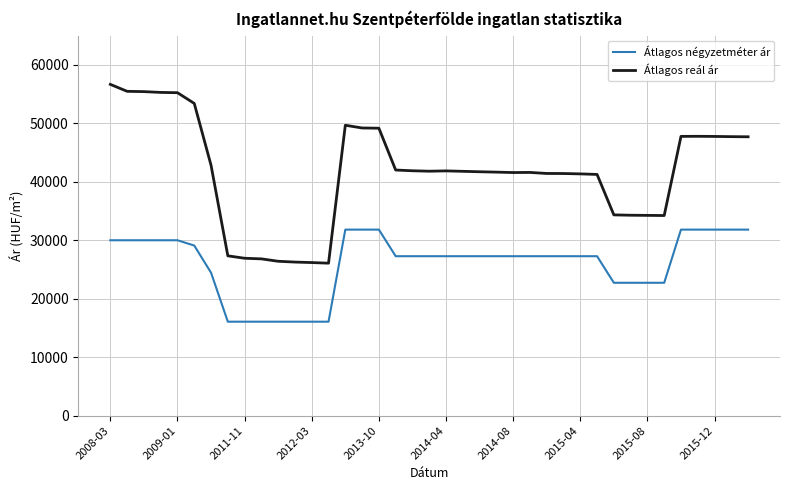

What is the difference between the maximum and minimum values in the Átlagos reál ár series?

30581